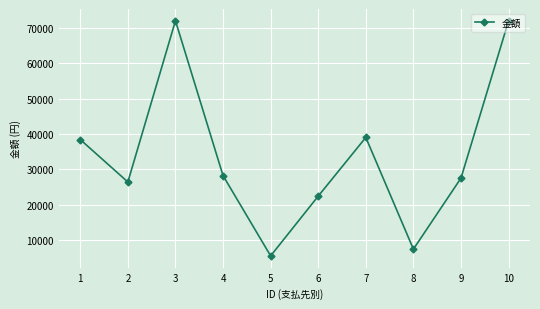

What is the sum of the values at 3 and 4?

100200